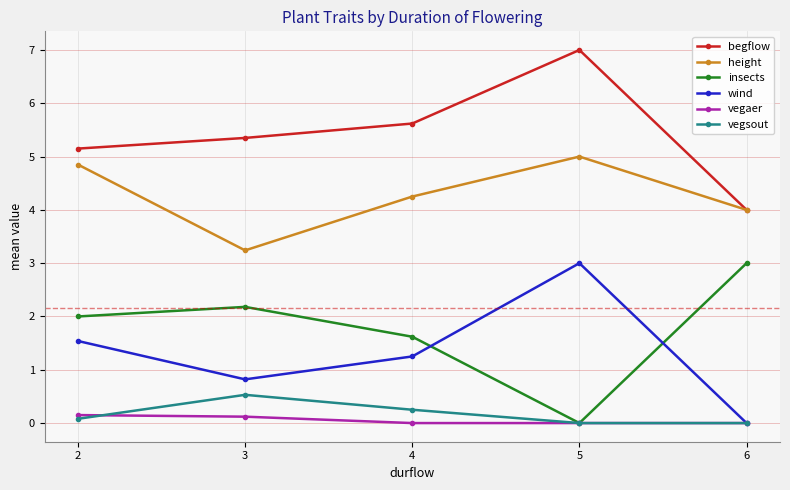

Is it true that vegsout equals 0.0 at 5?

True